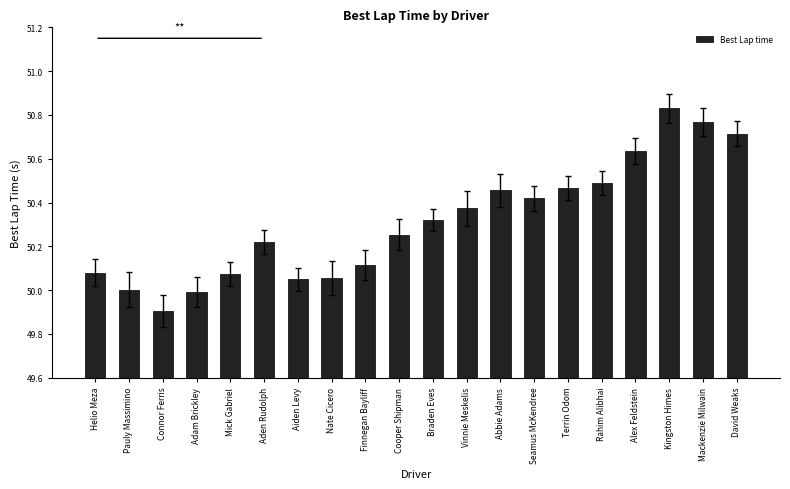

Does the chart contain stacked bars?

No